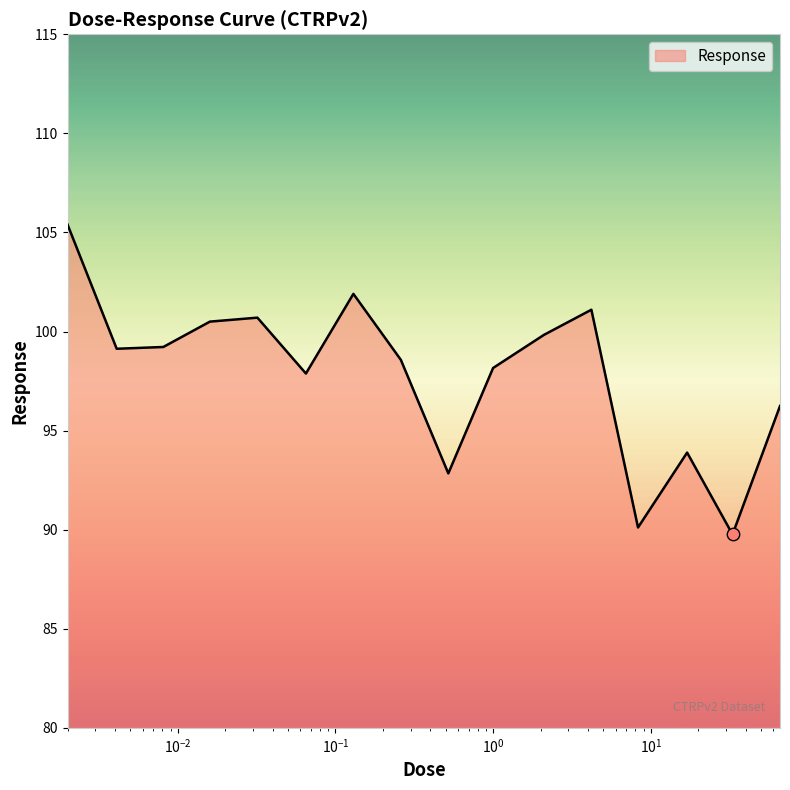

What is the difference between the maximum and minimum values?

15.6